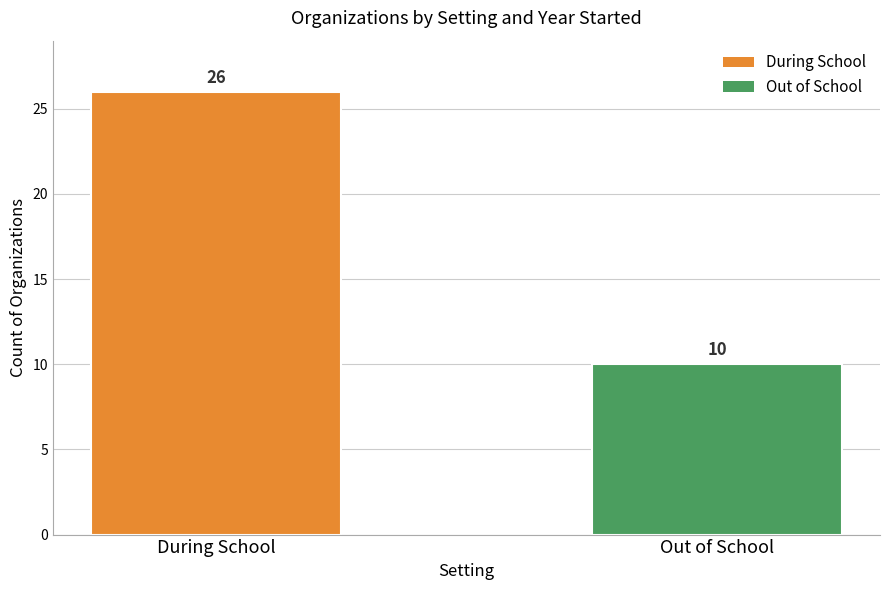

Reading left to right, what are all the values shown in this chart?

26	10